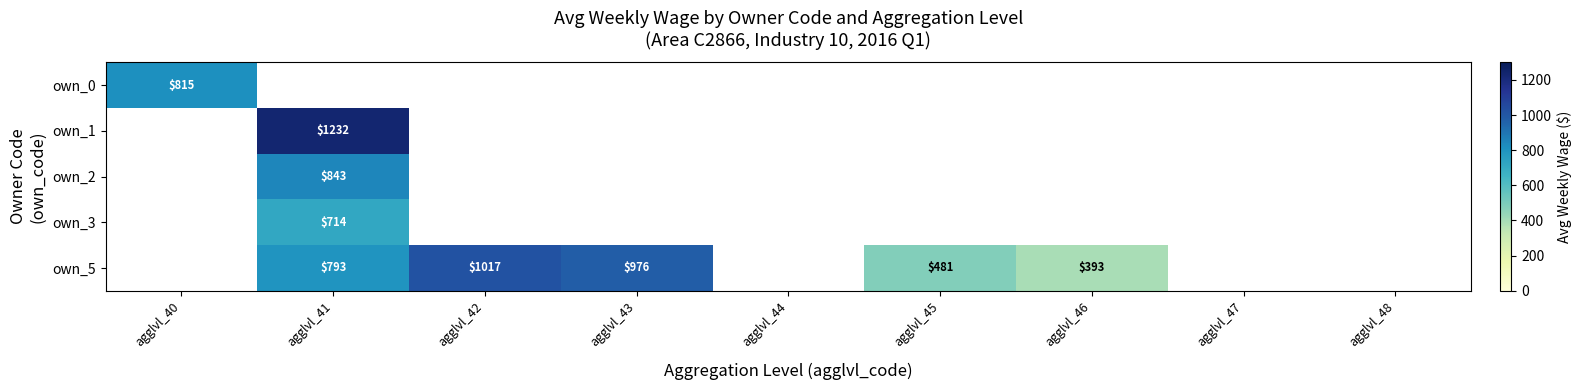

The value of own_1 at agglvl_41 is 1232. True or false?

True